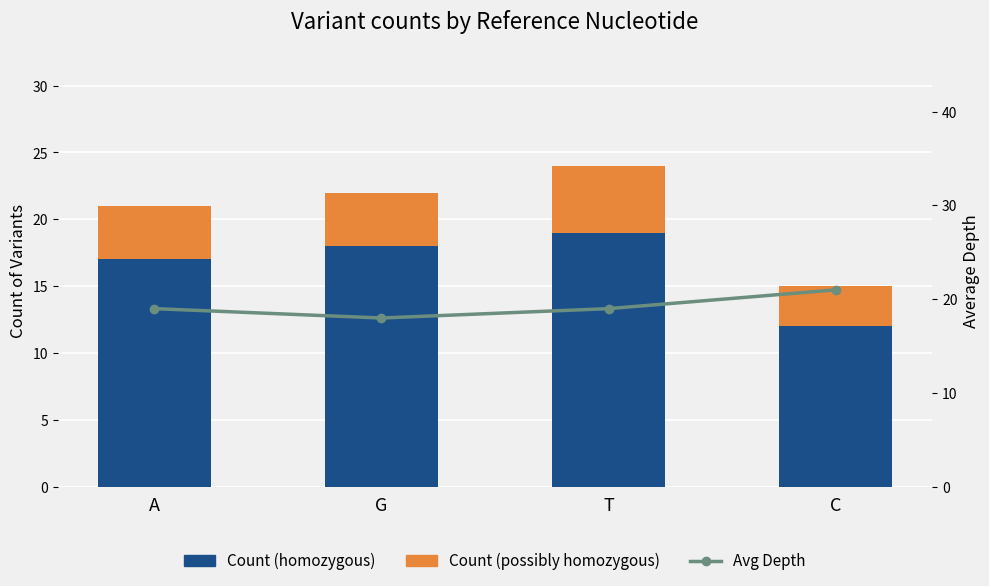

Reading left to right, extract all data points from this chart.

Count (homozygous): A=17	G=18	T=19	C=12
Count (possibly homozygous): A=4	G=4	T=5	C=3
Avg Depth: A=19	G=18	T=19	C=21